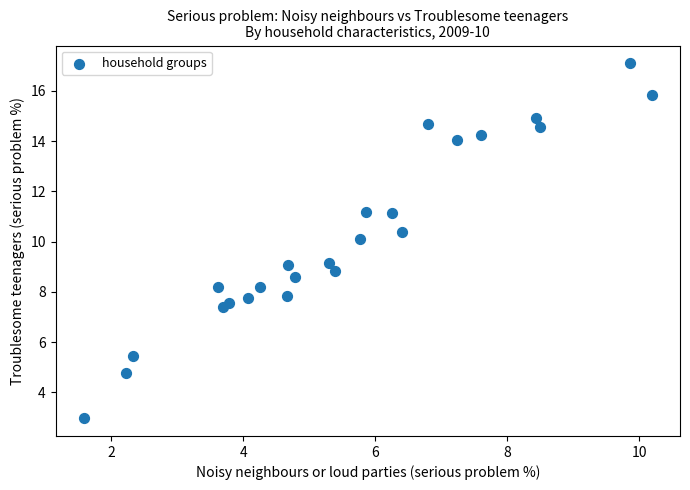

What is the range of X values (max minus min)?

8.6